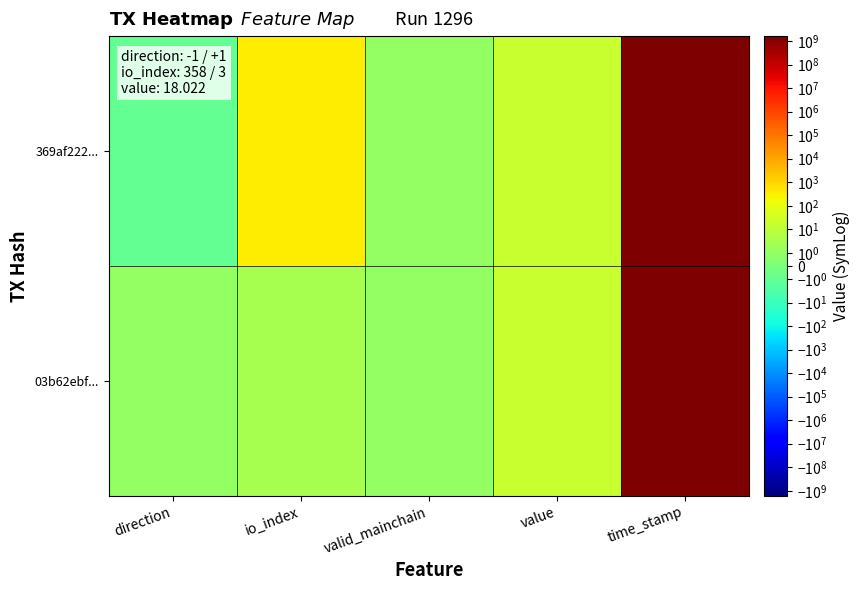

Reading left to right, transcribe all the data shown in this chart.

369af222...: direction=-1.0	io_index=358.0	valid_mainchain=1.0	value=18.0	time_stamp=1618453045.0
03b62ebf...: direction=1.0	io_index=3.0	valid_mainchain=1.0	value=18.0	time_stamp=1617639811.0